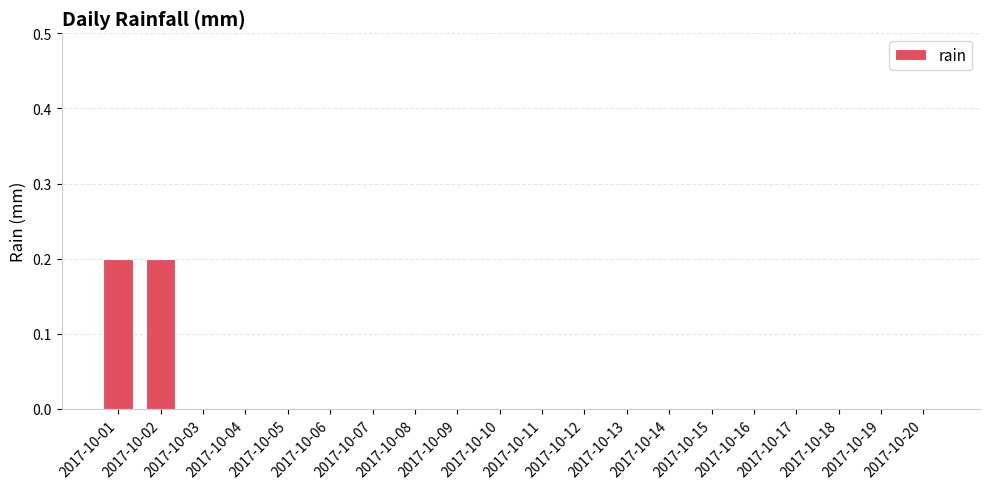

Count the number of categories in the chart.

20